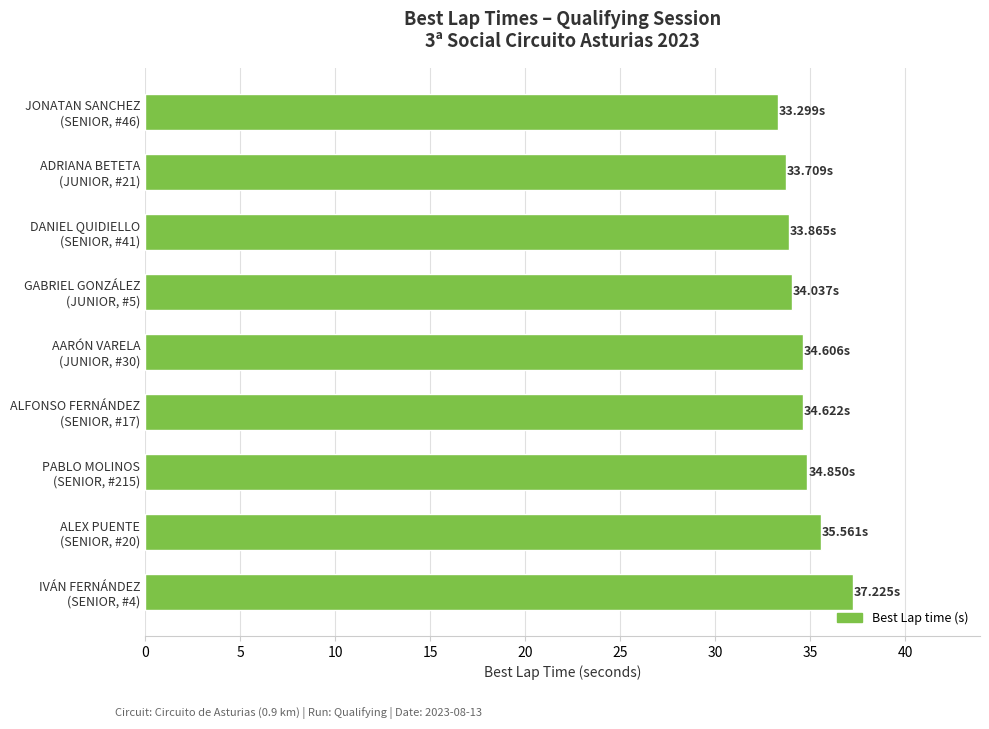

What is the difference between the maximum and minimum values?

3.9